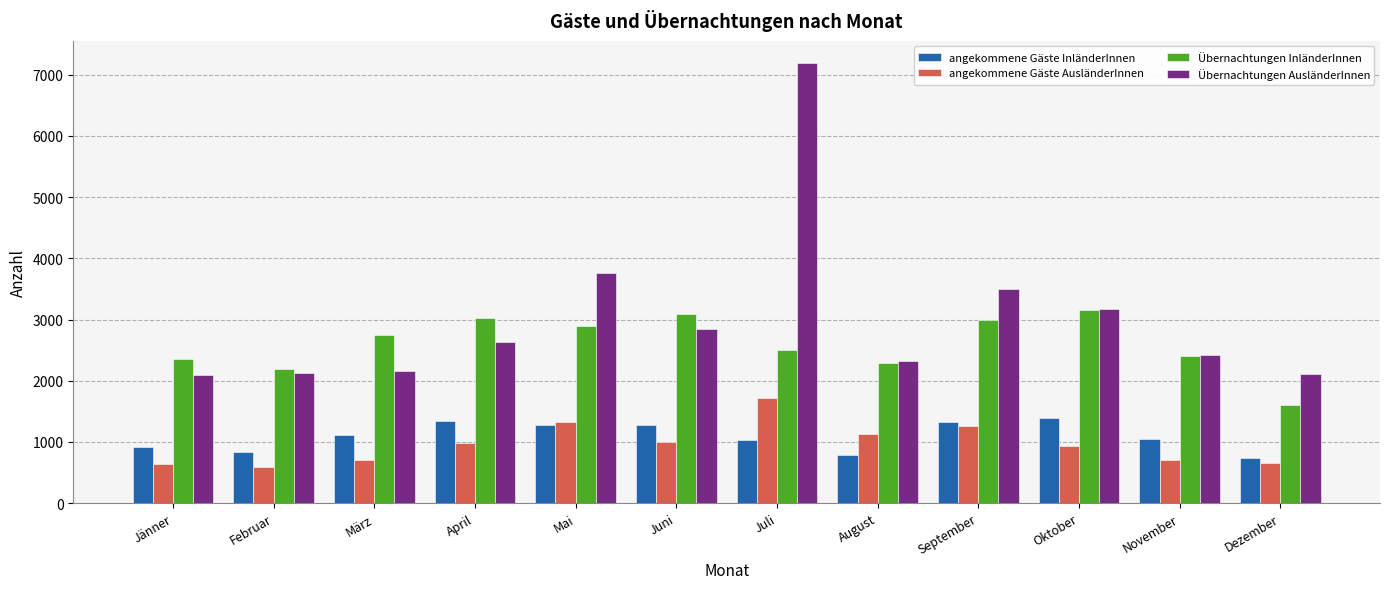

Count the number of categories in the chart.

12